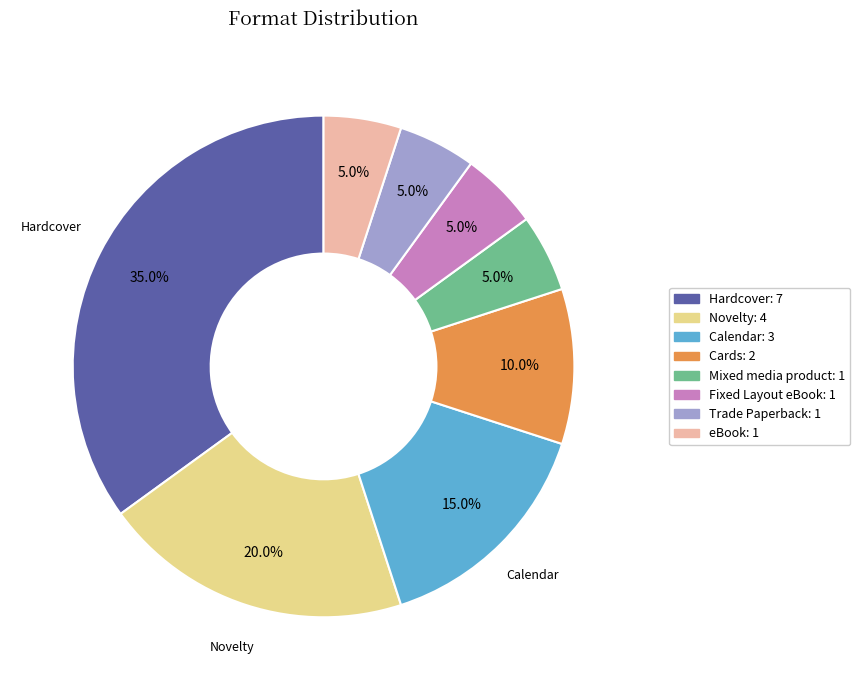

Is there any slice that represents more than half of the pie?

No